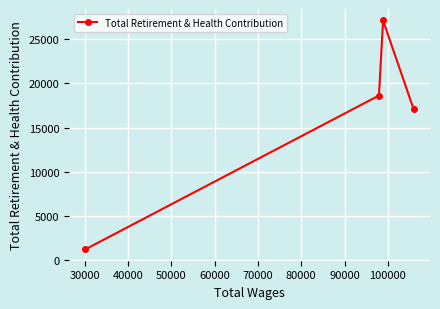

What is the value of the 2nd point from the left?

18627